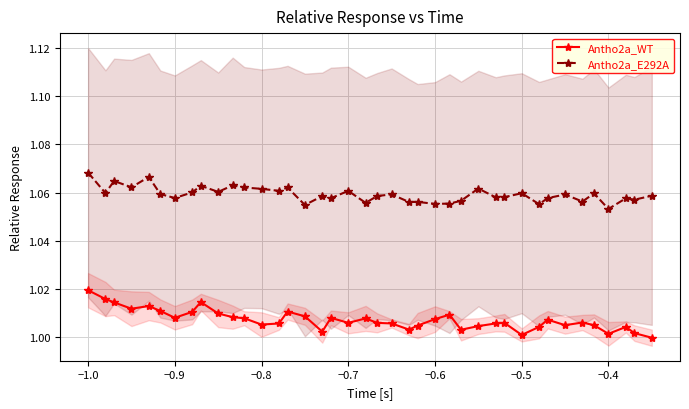

True or false: Antho2a_WT and Antho2a_E292A cross at least once.

False